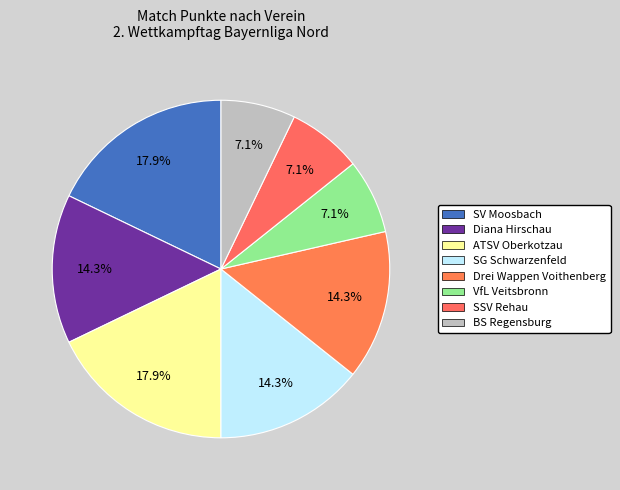

Which slice is the smallest?

BS Regensburg